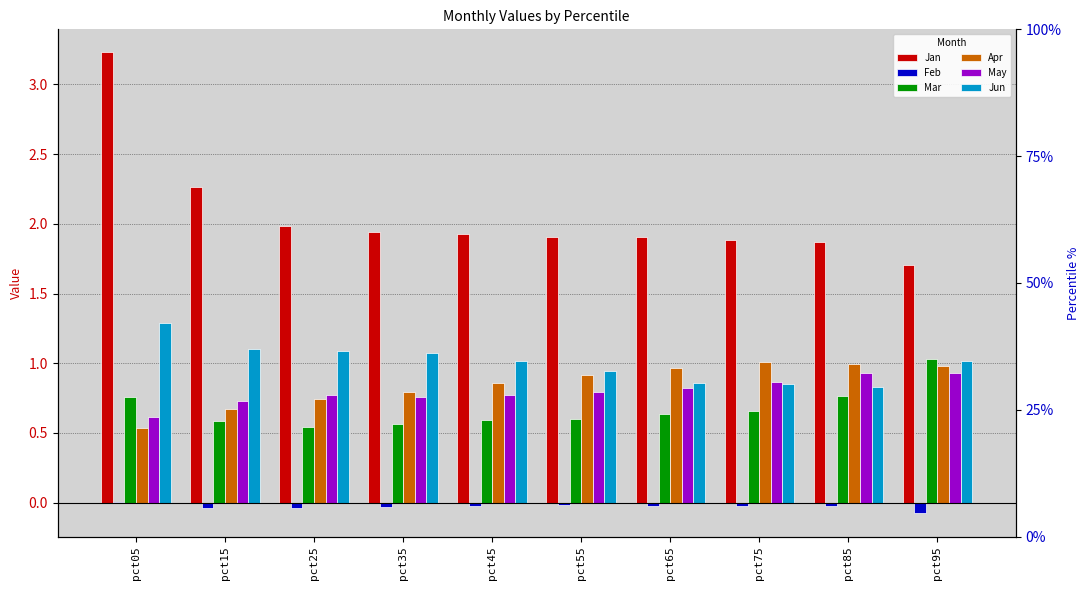

Is it true that Jun equals 1.3 at pct05?

True